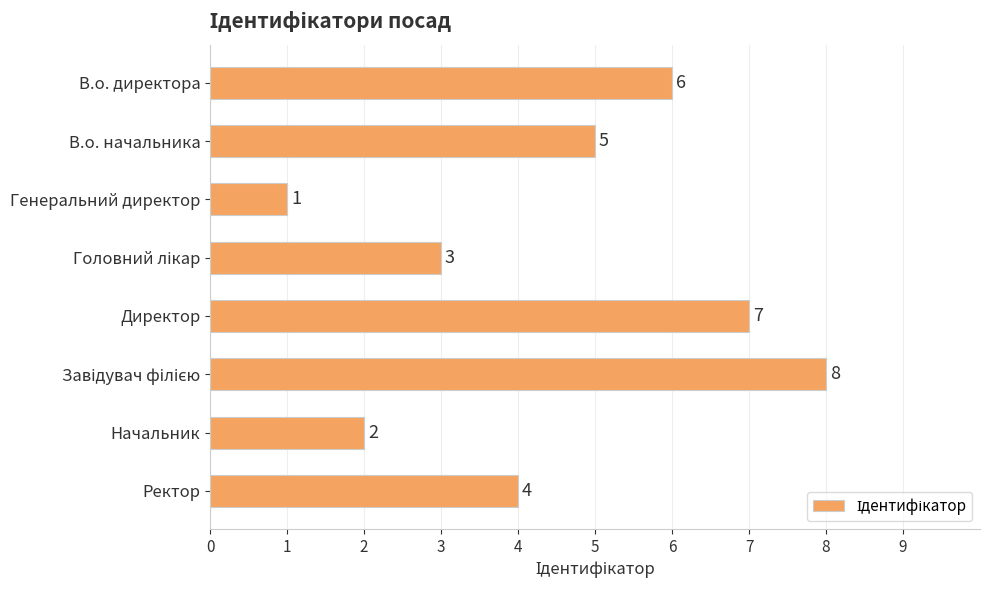

True or false: the data shows 2 at Начальник.

True